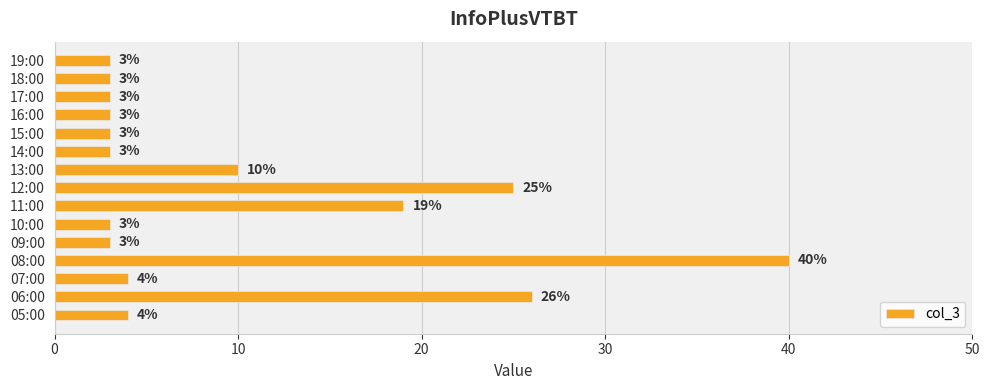

At which label is the value closest to 21?

11:00